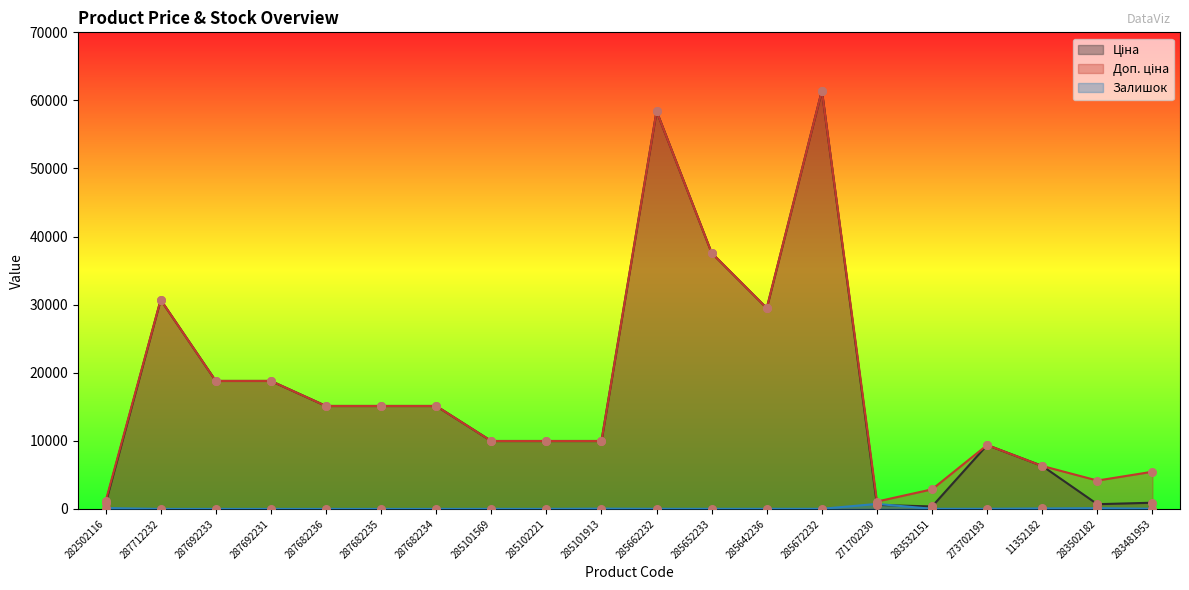

At which category is the sum across all series the highest?

285672232